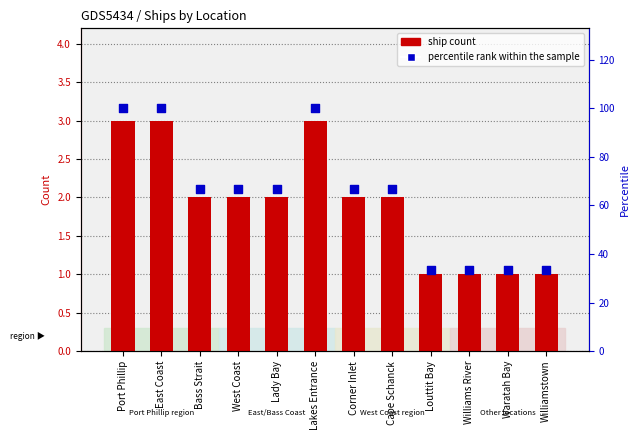

What are all the series names shown in the legend?

Ship Count, percentile rank within the sample